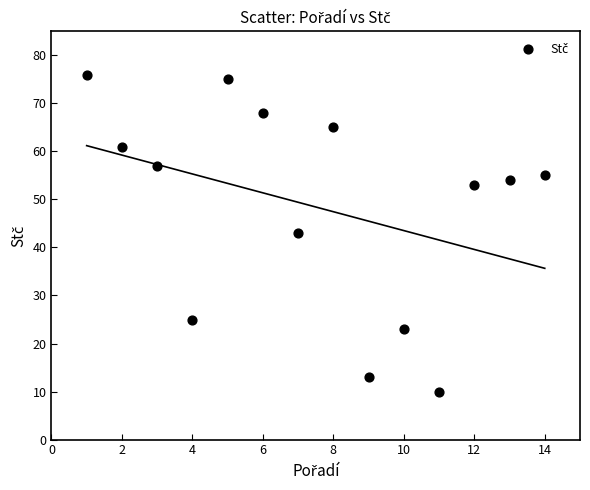

What is the range of Y values (max minus min)?

66